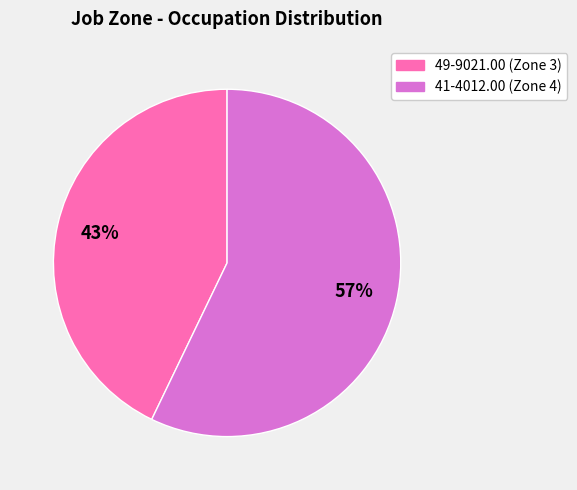

Between 49-9021.00 and 41-4012.00, which is larger?

41-4012.00